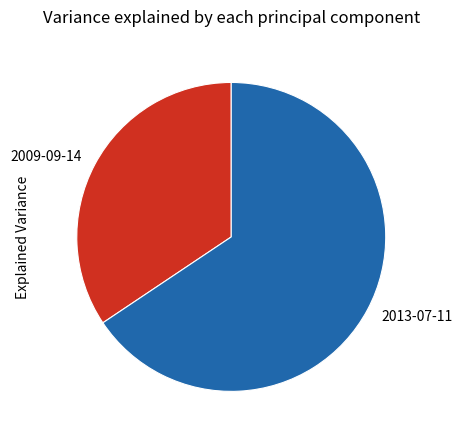

How many slices are in this pie chart?

2